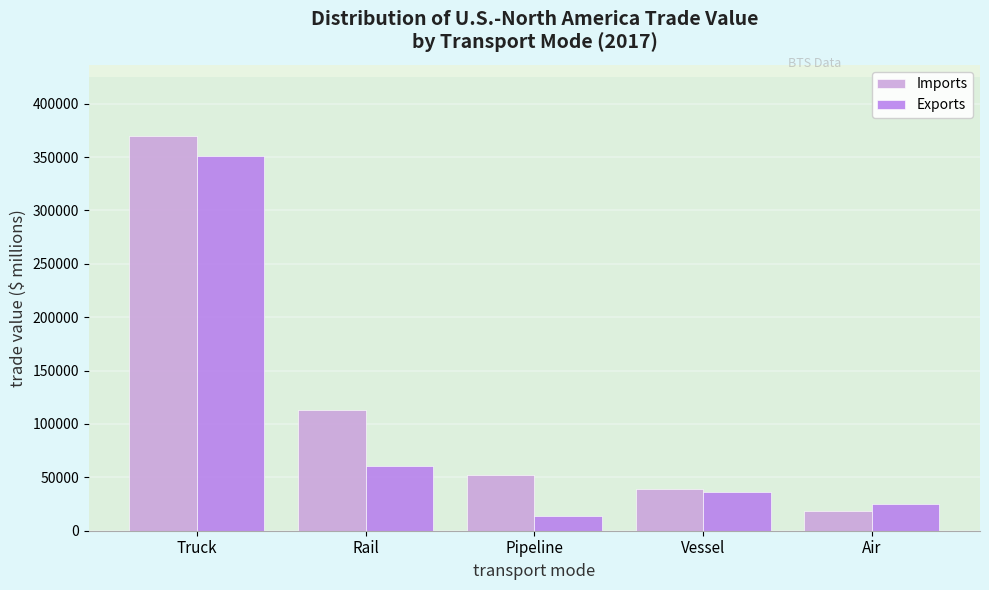

Reading left to right, transcribe all the data shown in this chart.

Imports: Truck=369863.3	Rail=113537.3	Pipeline=51787.9	Vessel=39498.5	Air=18801.1
Exports: Truck=350964.0	Rail=60606.0	Pipeline=13455.7	Vessel=36136.4	Air=25023.6